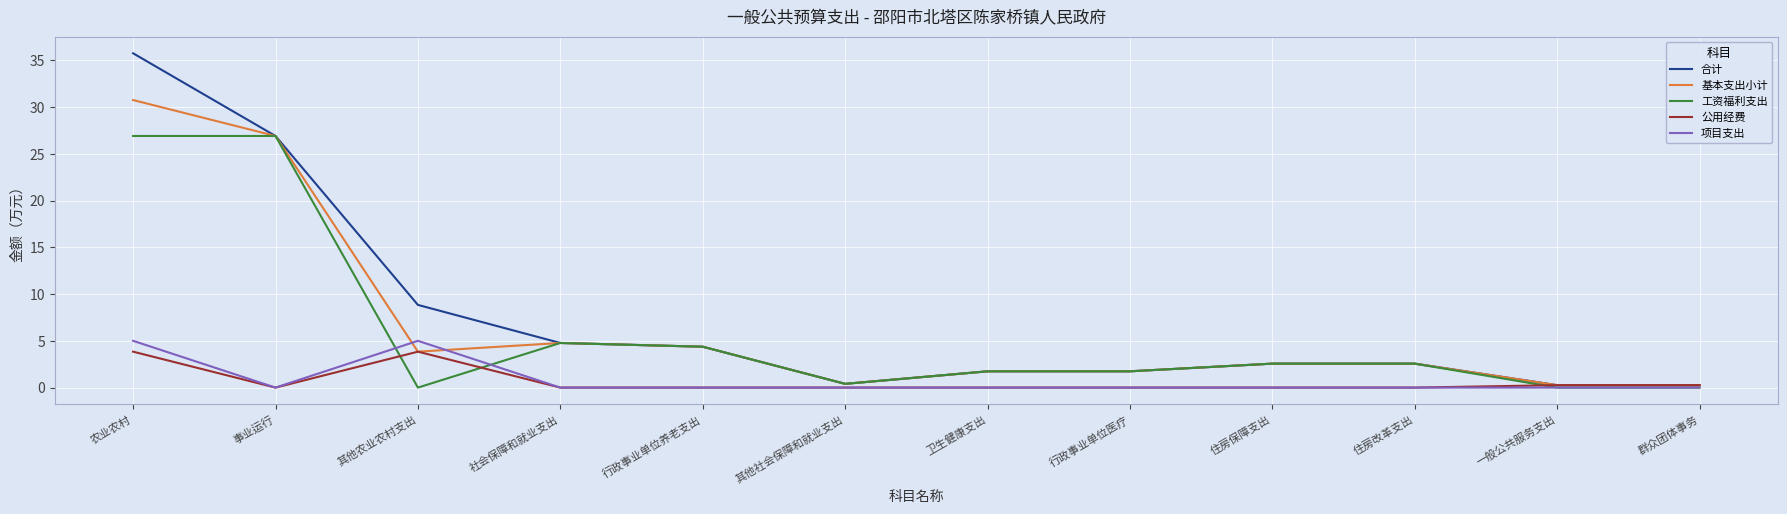

At which category is the sum across all series the highest?

农业农村